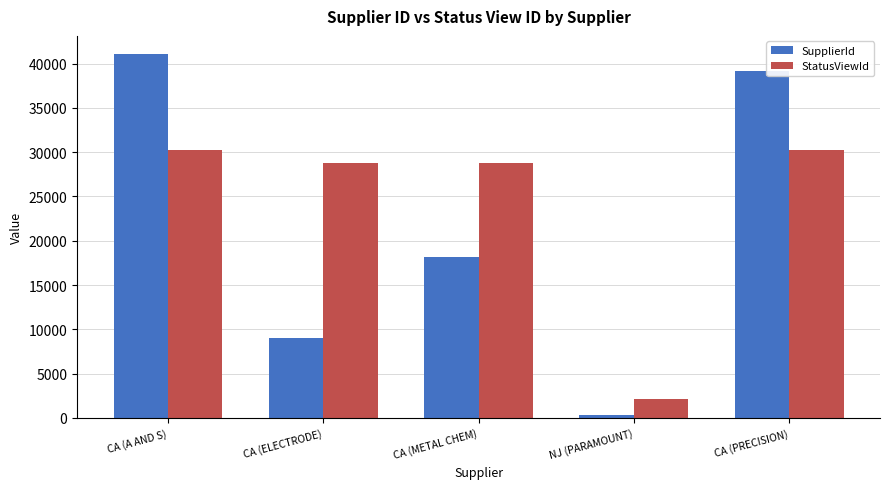

At which label is SupplierId closest to 20712?

CA (METAL CHEM)